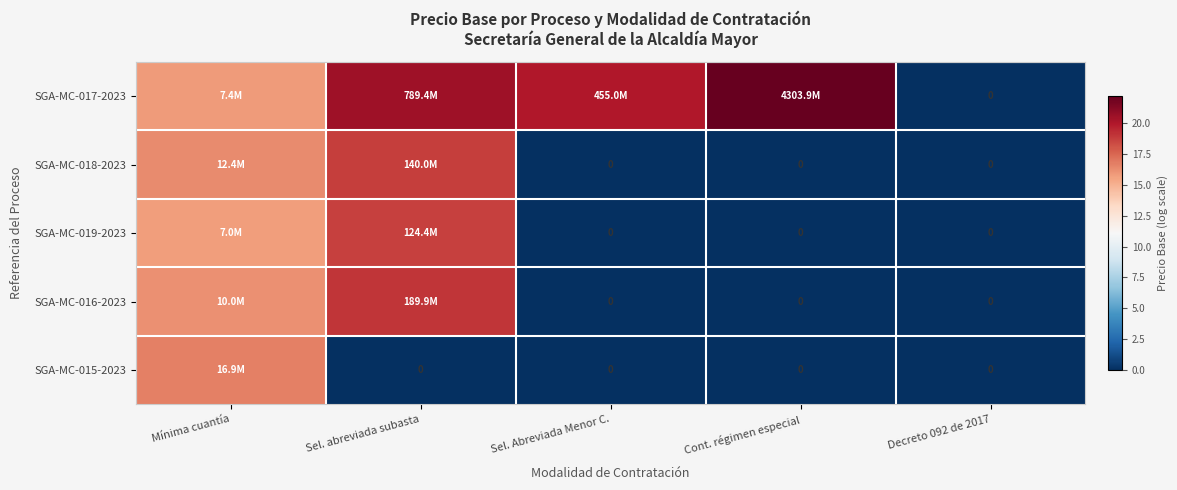

Which category has the lowest value across all series?

Decreto 092 de 2017